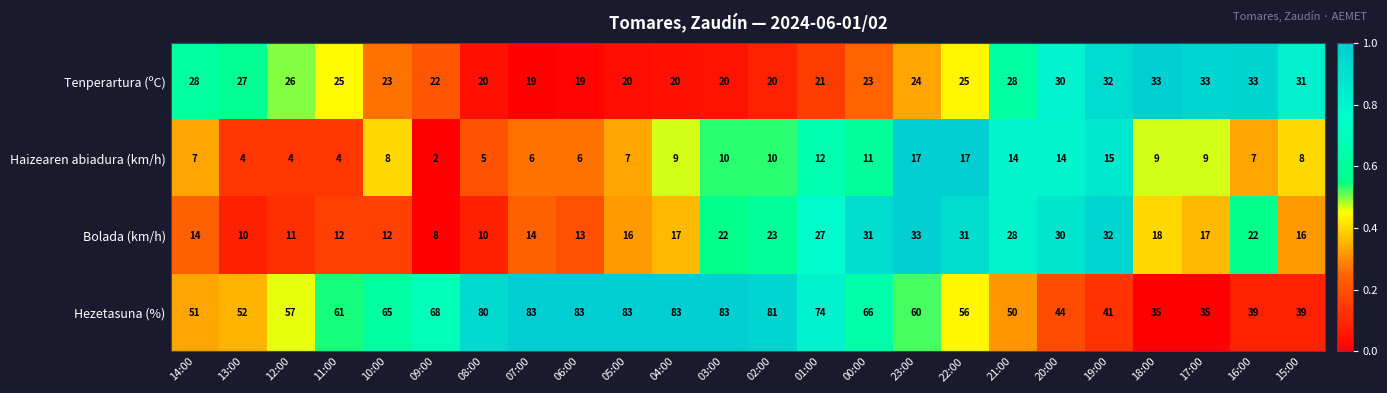

What is the sum of the Bolada (km/h) values at 09:00 and 00:00?

39